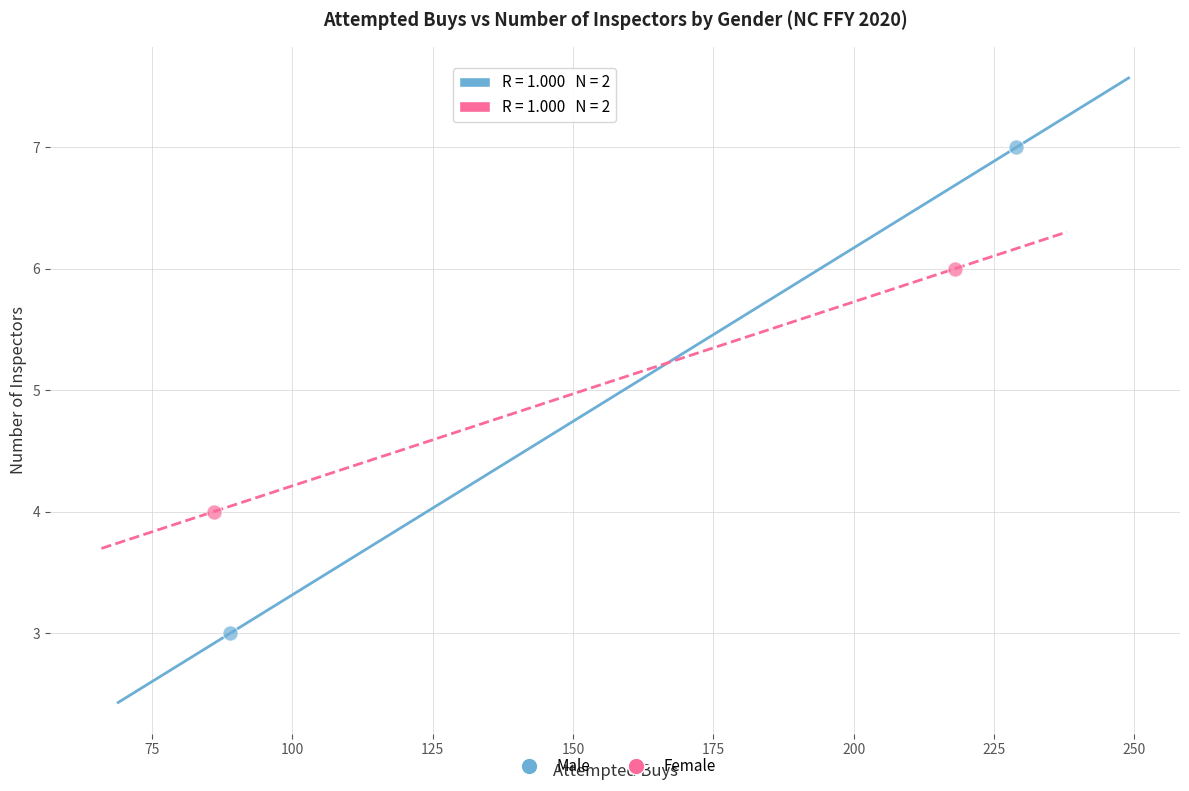

Which series contains the lowest Y value?

Male